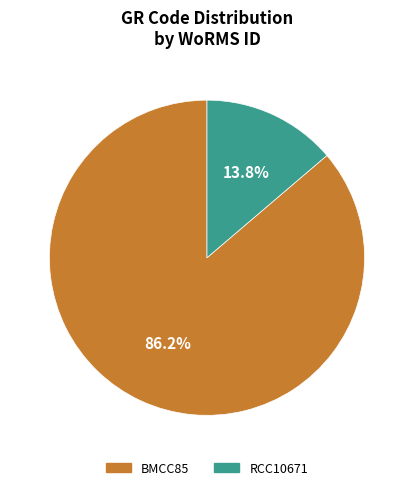

What is the largest slice in the pie chart?

BMCC85